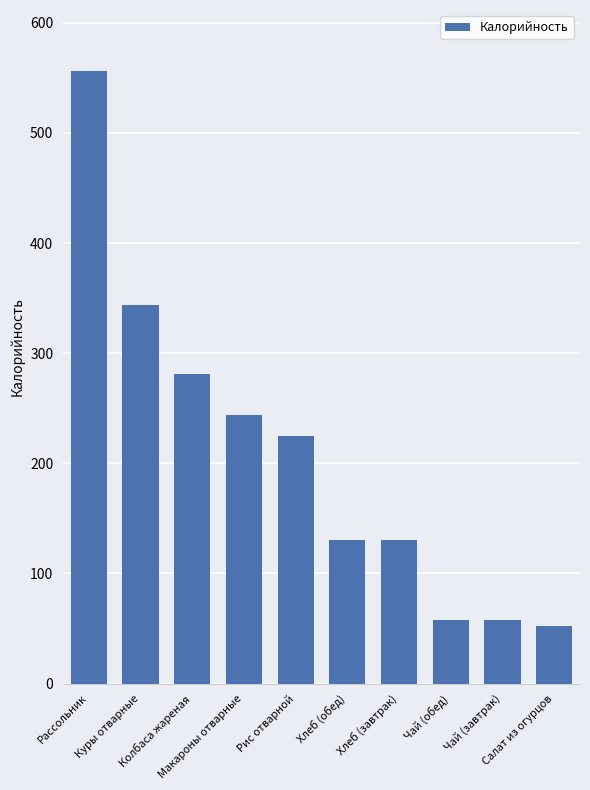

What is the label of the 1st bar from the right?

Салат из огурцов